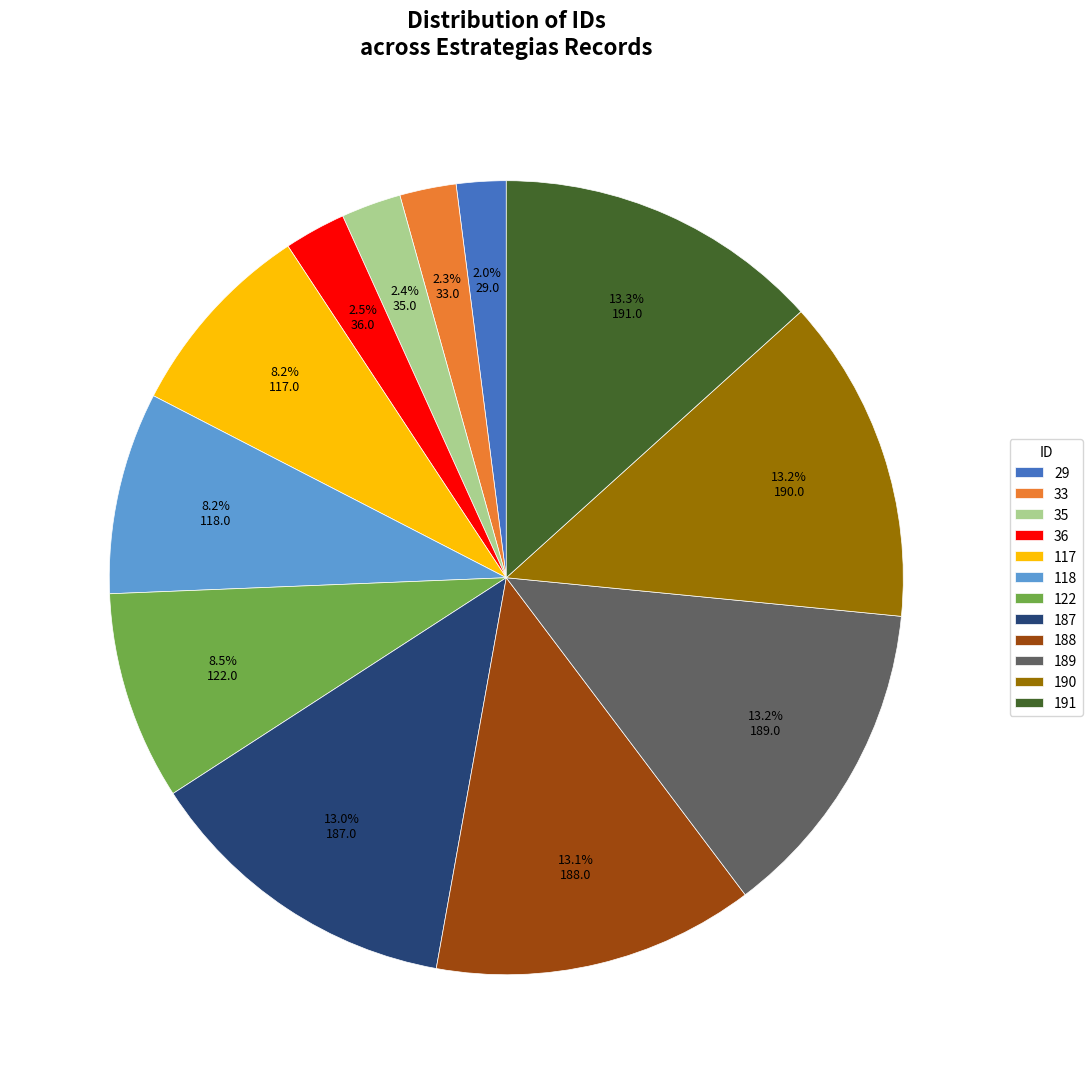

To the nearest percent, what is the combined percentage of 118 and 35?

11%